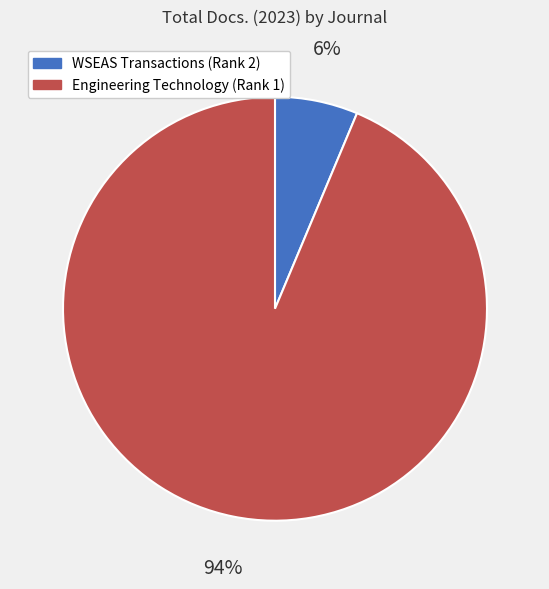

Is there any slice that represents more than half of the pie?

Yes